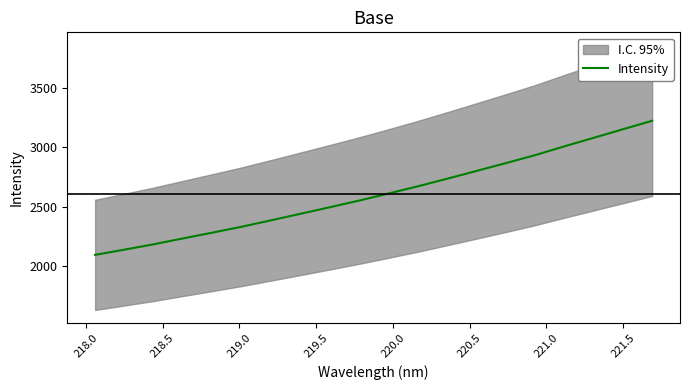

What is the lowest value of the Intensity series?

2093.8